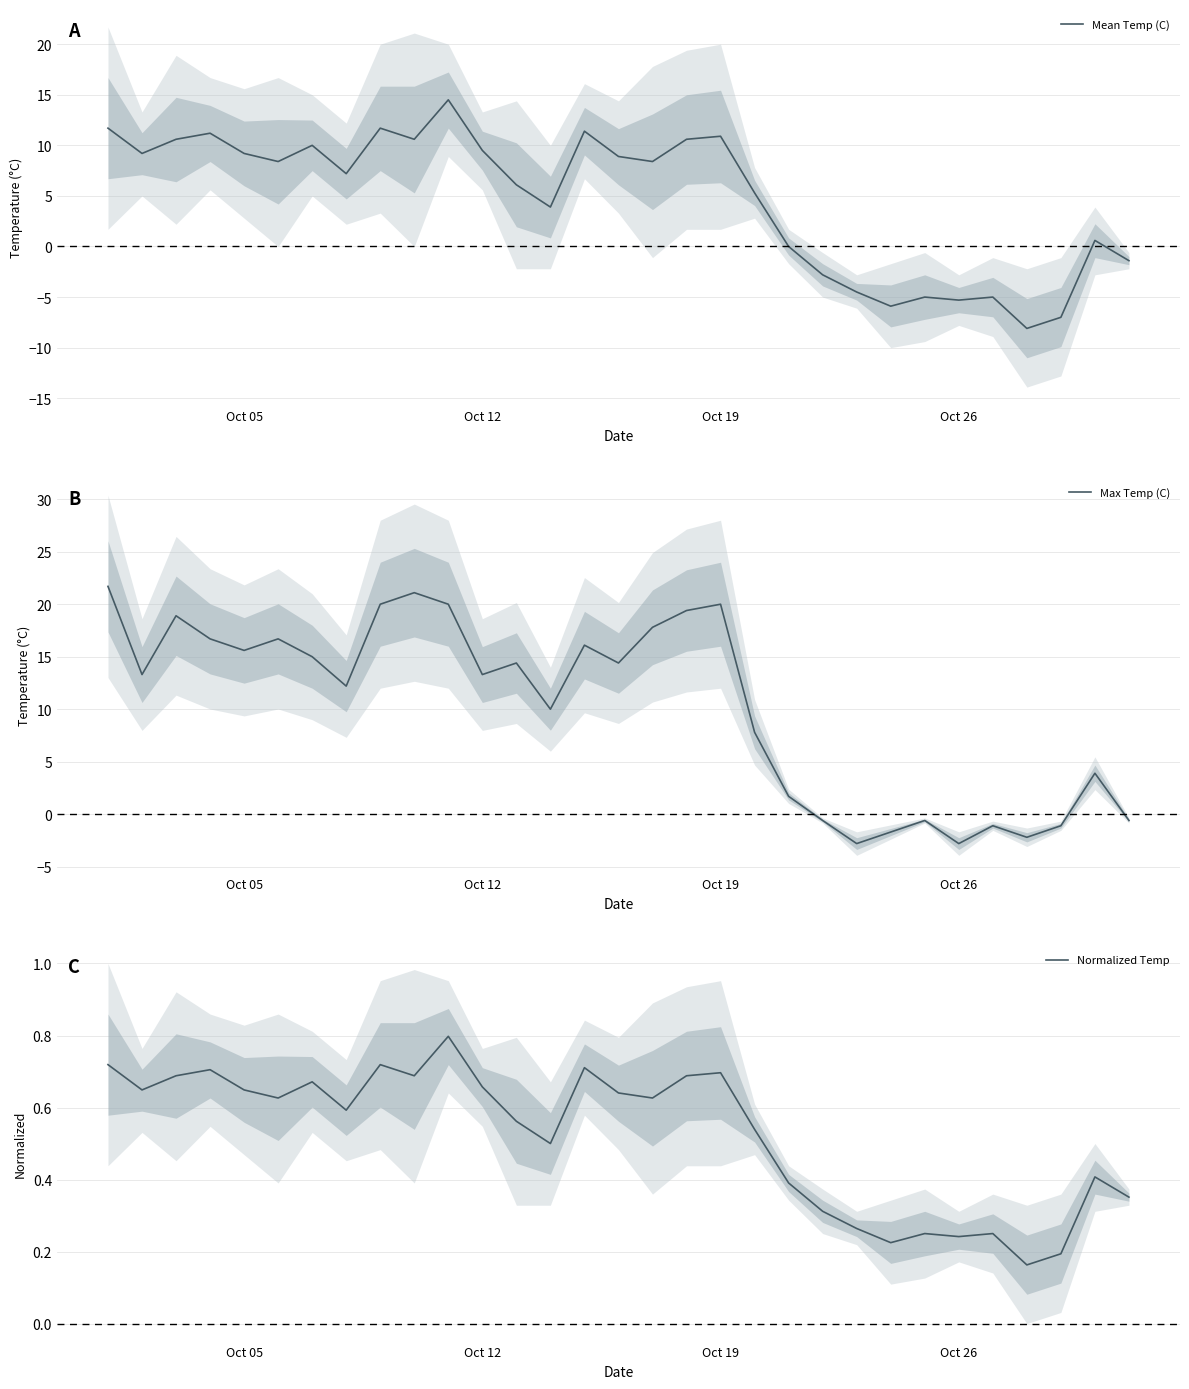

What is the lowest value of the Normalized Temp series?

0.2